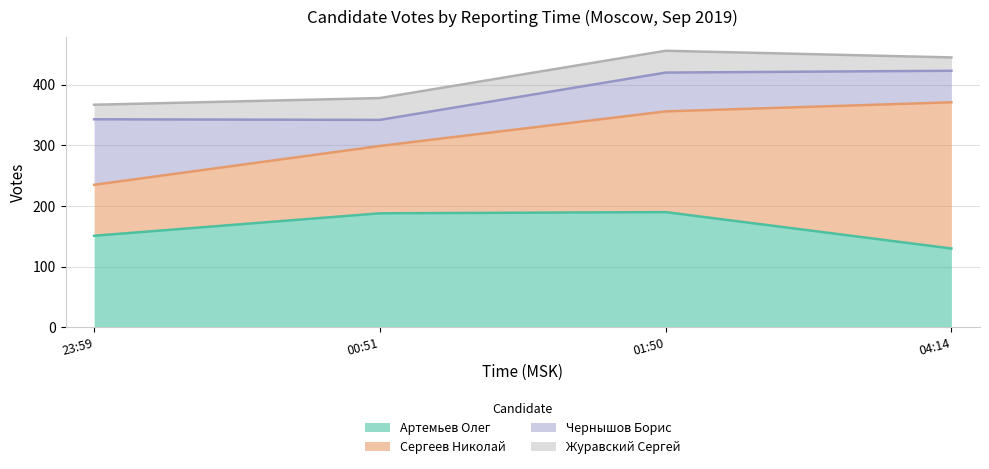

At which category does Чернышов Борис reach its first local peak?

2019-09-09 01:50